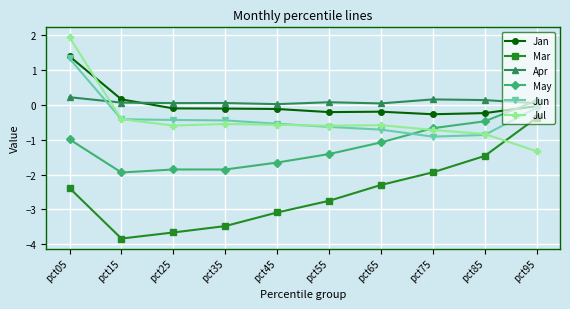

Count the number of data series in this chart.

6